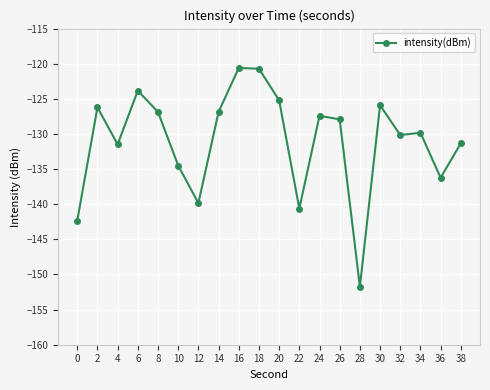

Which has a higher value, 24 or 28?

24